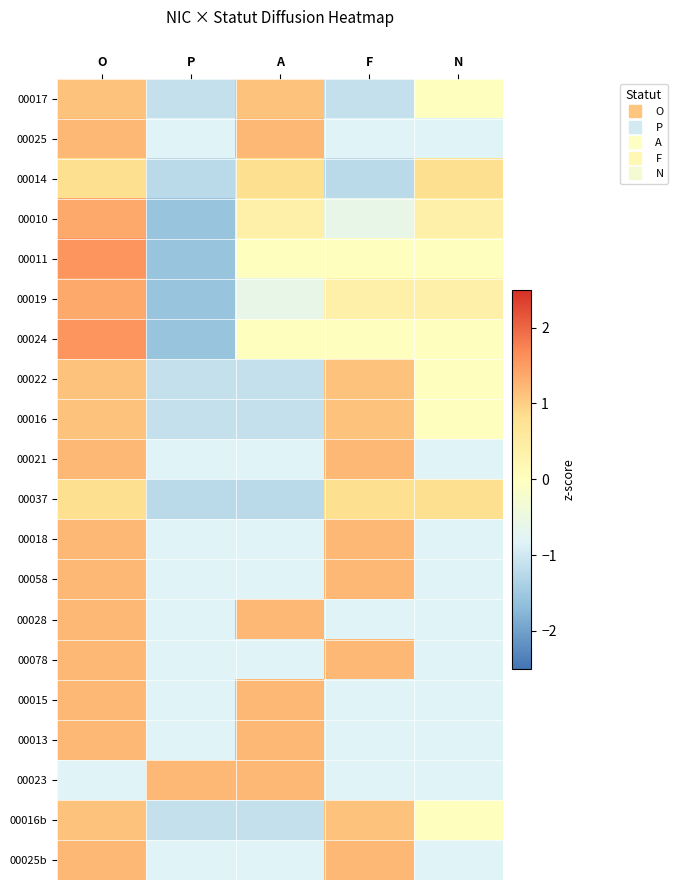

At which category is the sum across all series the highest?

O